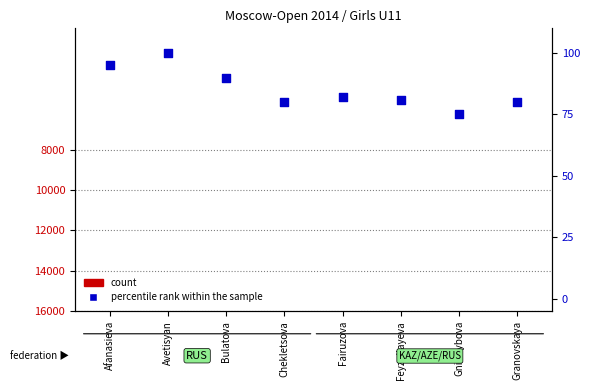

At which category is the sum across all series the highest?

Avetisyan